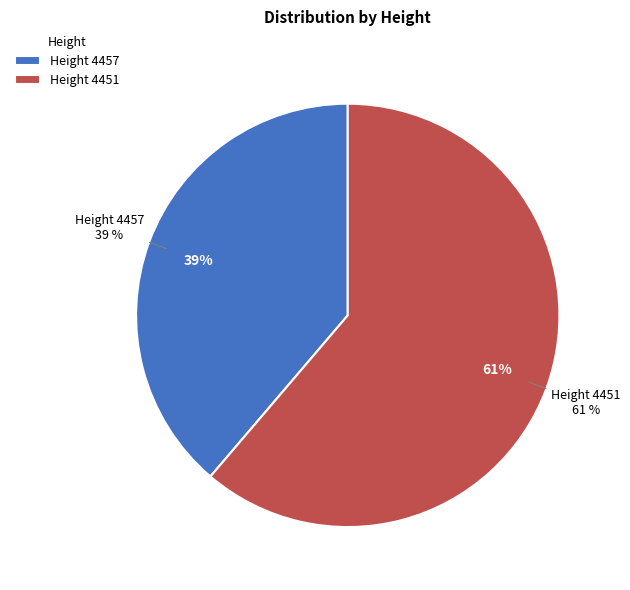

How many segments does this pie chart have?

2